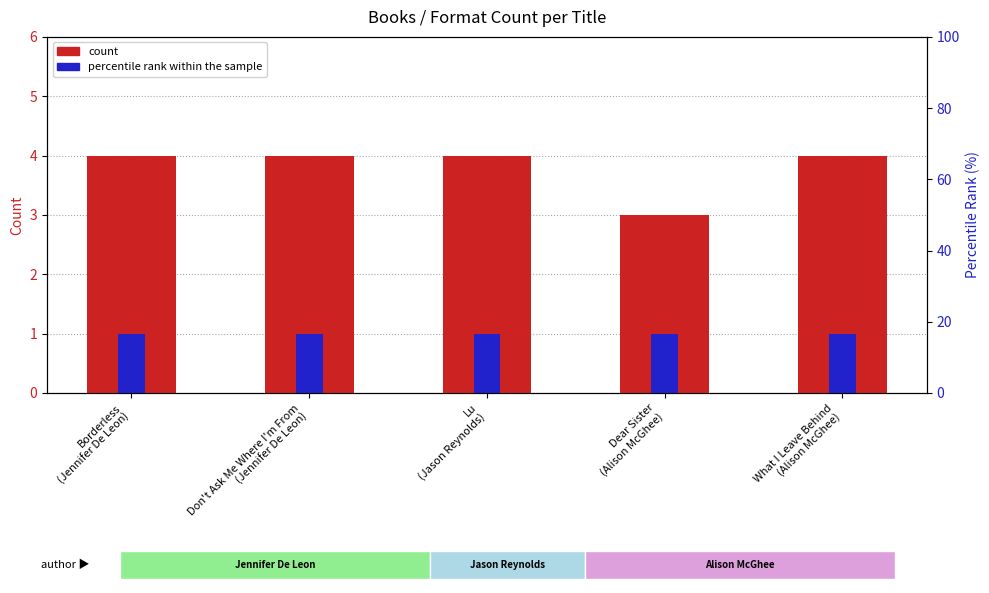

Reading left to right, list all the values displayed in this chart.

Number of Formats: Borderless
(Jennifer De Leon)=4	Don't Ask Me Where I'm From
(Jennifer De Leon)=4	Lu
(Jason Reynolds)=4	Dear Sister
(Alison McGhee)=3	What I Leave Behind
(Alison McGhee)=4
Unique Keys: Borderless
(Jennifer De Leon)=1	Don't Ask Me Where I'm From
(Jennifer De Leon)=1	Lu
(Jason Reynolds)=1	Dear Sister
(Alison McGhee)=1	What I Leave Behind
(Alison McGhee)=1